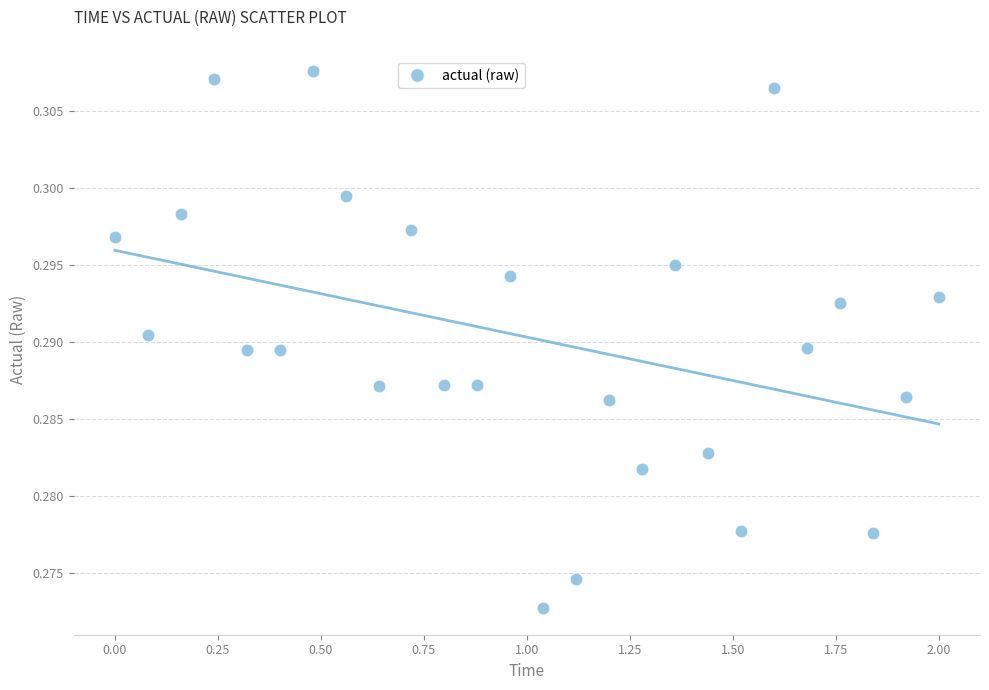

What is the range of X values (max minus min)?

2.0